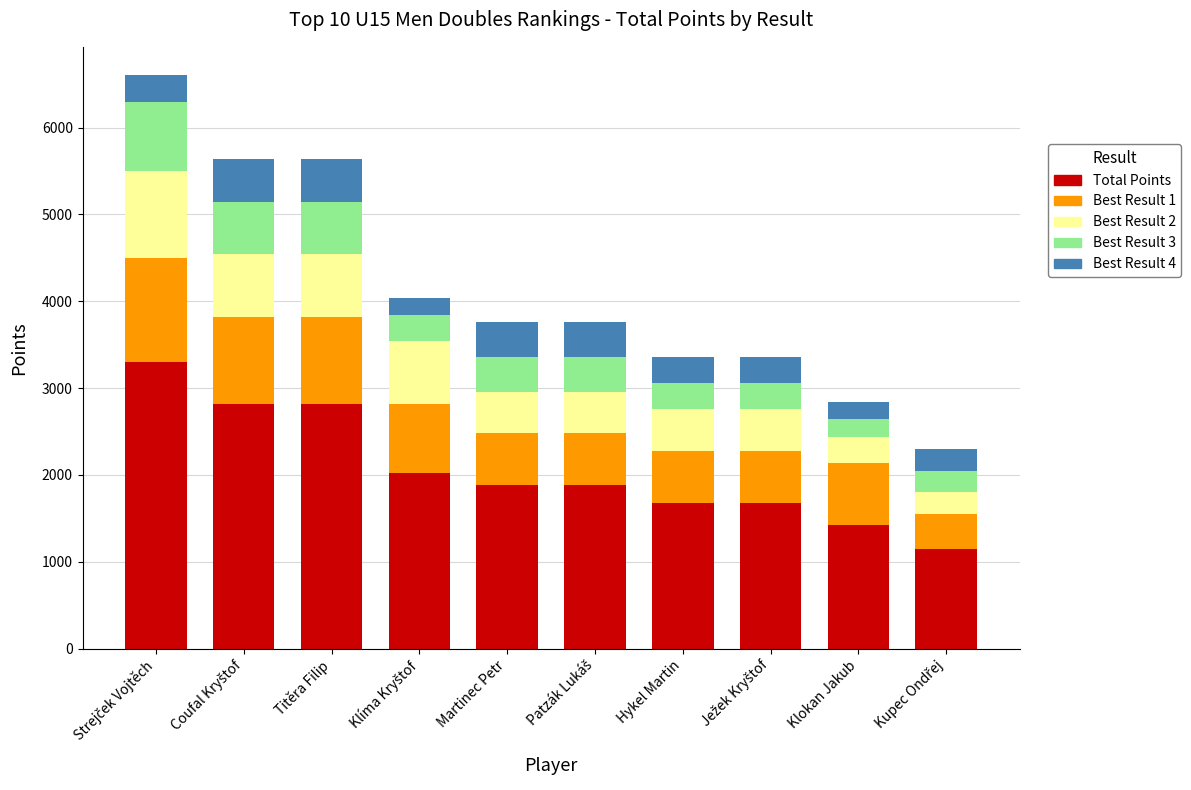

What is the difference between the second highest and minimum values in the Total Points series?

1670